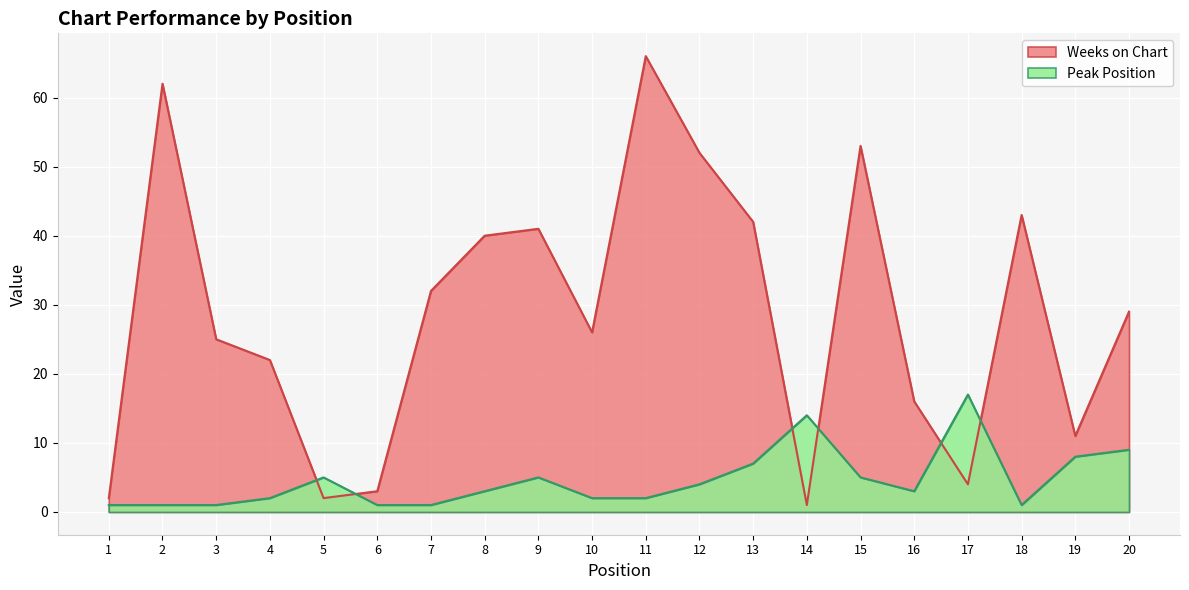

At how many categories does at least one series exceed 38?

8